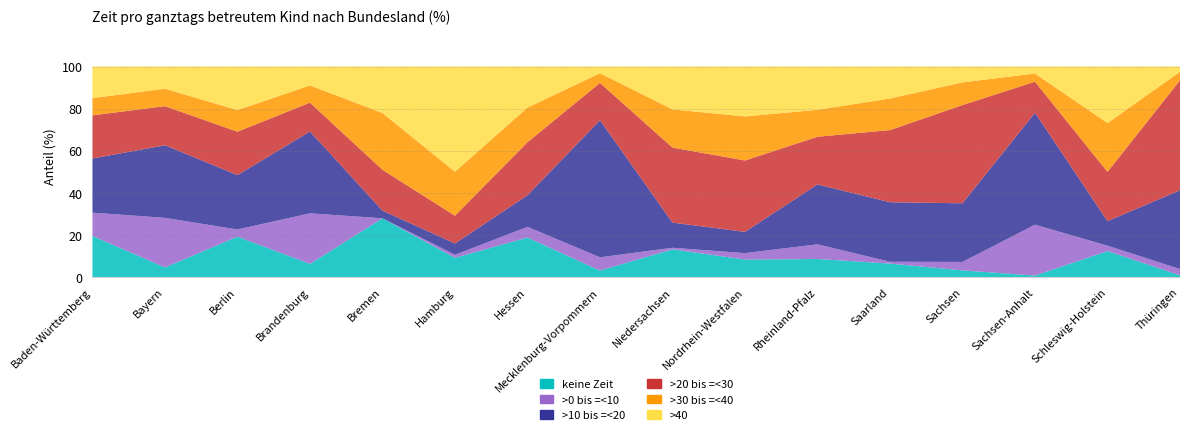

Reading right to left, extract all data points from this chart.

keine Zeit: Thüringen=0.8	Schleswig-Holstein=12.3	Sachsen-Anhalt=0.7	Sachsen=3.2	Saarland=6.4	Rheinland-Pfalz=8.6	Nordrhein-Westfalen=8.3	Niedersachsen=13.2	Mecklenburg-Vorpommern=3.1	Hessen=18.8	Hamburg=9.1	Bremen=27.9	Brandenburg=6.3	Berlin=19.2	Bayern=4.6	Baden-Württemberg=19.5
>0 bis =<10: Thüringen=3.0	Schleswig-Holstein=2.6	Sachsen-Anhalt=24.2	Sachsen=4.0	Saarland=0.9	Rheinland-Pfalz=7.0	Nordrhein-Westfalen=3.1	Niedersachsen=0.8	Mecklenburg-Vorpommern=6.3	Hessen=5.1	Hamburg=1.5	Bremen=0.0	Brandenburg=24.0	Berlin=3.4	Bayern=23.5	Baden-Württemberg=11.1
>10 bis =<20: Thüringen=37.4	Schleswig-Holstein=11.6	Sachsen-Anhalt=53.1	Sachsen=27.9	Saarland=28.3	Rheinland-Pfalz=28.4	Nordrhein-Westfalen=10.1	Niedersachsen=11.9	Mecklenburg-Vorpommern=65.1	Hessen=15.0	Hamburg=5.3	Bremen=3.6	Brandenburg=38.9	Berlin=25.8	Bayern=34.5	Baden-Württemberg=25.7
>20 bis =<30: Thüringen=52.2	Schleswig-Holstein=23.4	Sachsen-Anhalt=14.8	Sachsen=46.6	Saarland=34.3	Rheinland-Pfalz=22.6	Nordrhein-Westfalen=33.9	Niedersachsen=35.6	Mecklenburg-Vorpommern=17.7	Hessen=25.2	Hamburg=13.2	Bremen=19.4	Brandenburg=13.7	Berlin=20.6	Bayern=18.6	Baden-Württemberg=20.5
>30 bis =<40: Thüringen=4.0	Schleswig-Holstein=23.2	Sachsen-Anhalt=3.9	Sachsen=10.8	Saarland=15.0	Rheinland-Pfalz=12.8	Nordrhein-Westfalen=20.9	Niedersachsen=18.1	Mecklenburg-Vorpommern=4.6	Hessen=16.4	Hamburg=20.9	Bremen=26.9	Brandenburg=8.2	Berlin=10.3	Bayern=8.3	Baden-Württemberg=8.2
>40: Thüringen=2.5	Schleswig-Holstein=26.9	Sachsen-Anhalt=3.3	Sachsen=7.5	Saarland=15.2	Rheinland-Pfalz=20.6	Nordrhein-Westfalen=23.7	Niedersachsen=20.4	Mecklenburg-Vorpommern=3.2	Hessen=19.5	Hamburg=50.0	Bremen=22.1	Brandenburg=9.0	Berlin=20.7	Bayern=10.6	Baden-Württemberg=15.0